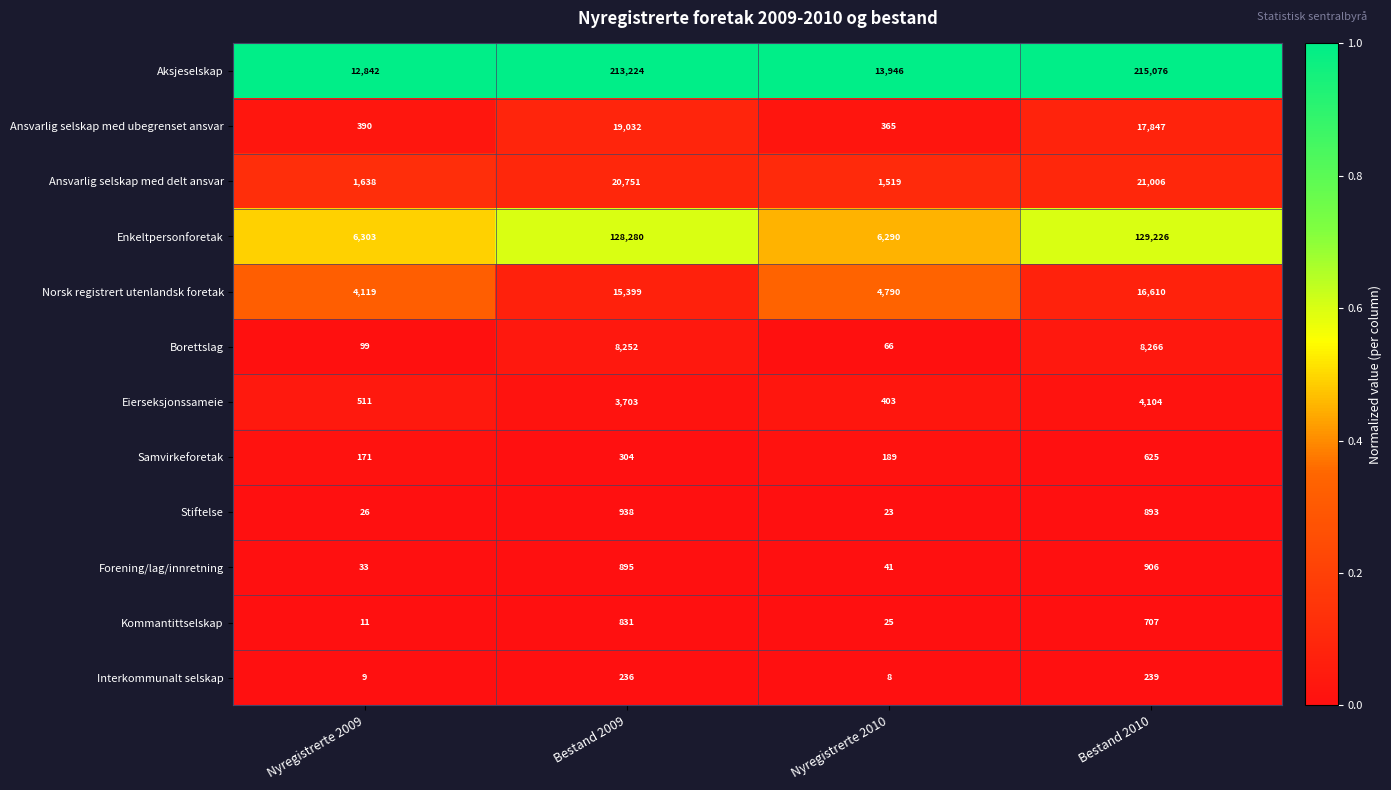

Which series changed the most between Nyregistrerte 2009 and Nyregistrerte 2010?

Aksjeselskap